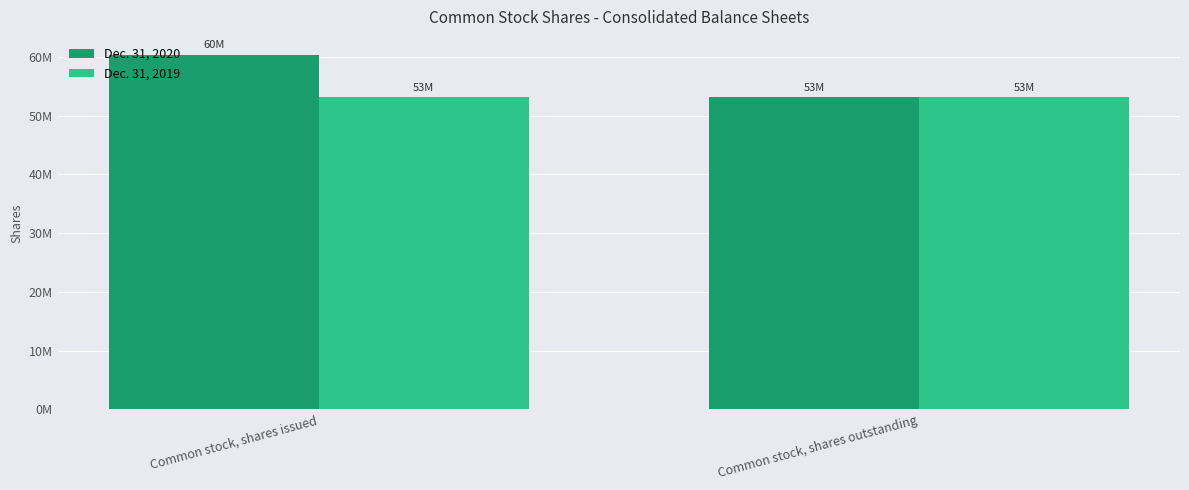

What is the value of the Dec. 31, 2020 bar at the 1st from the left?

60383867